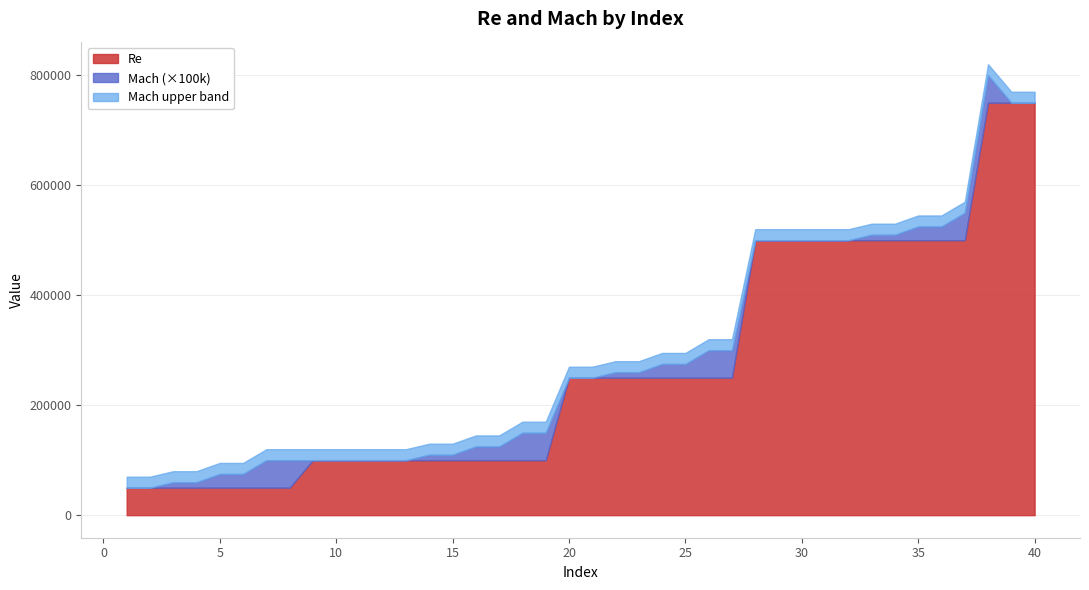

What is the highest value of the Re series?

750000